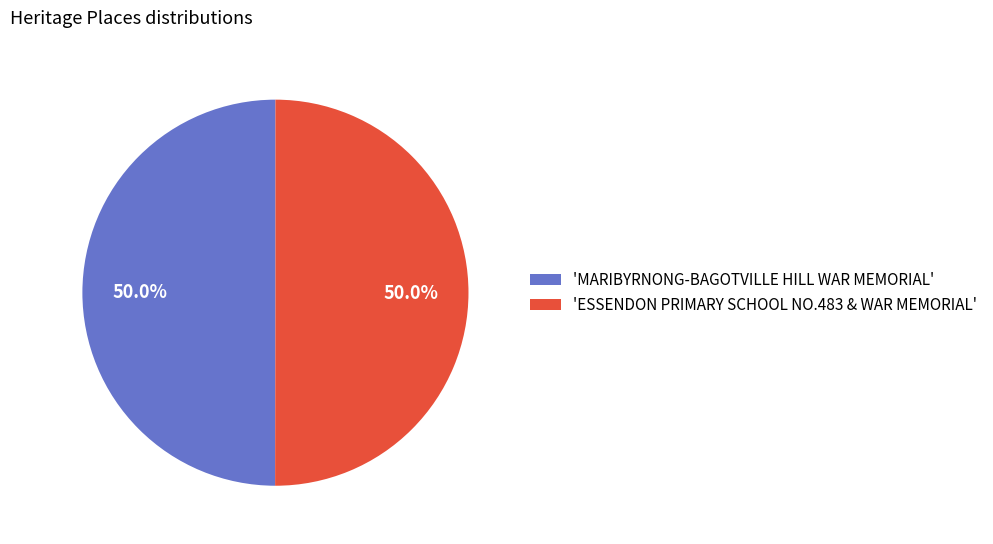

Count the number of slices in the pie.

2